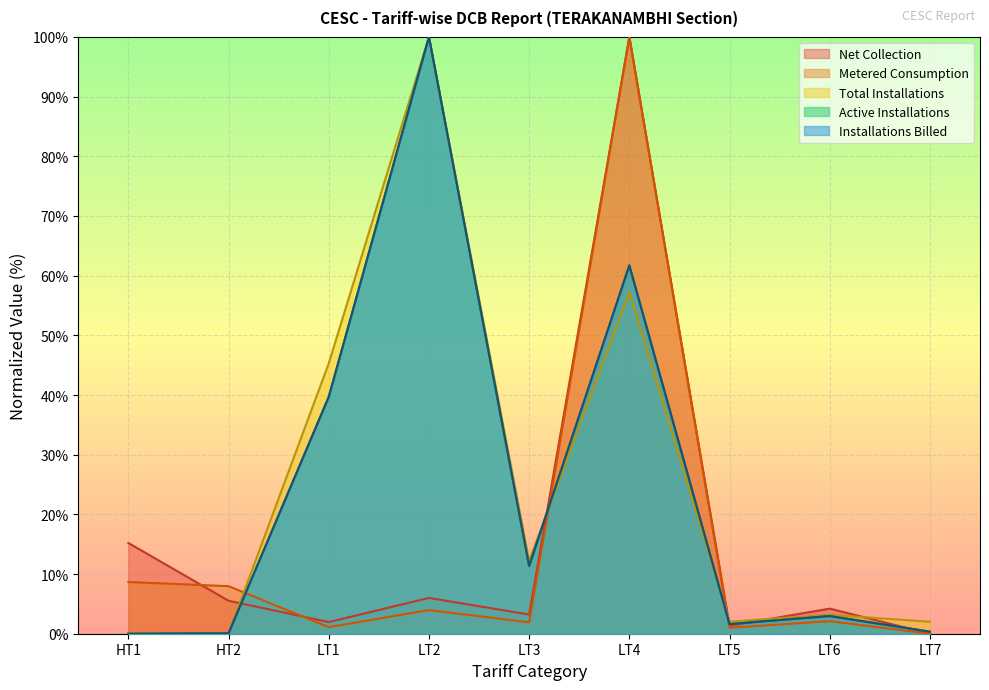

How many data points in Active Installations are less than 2?

4